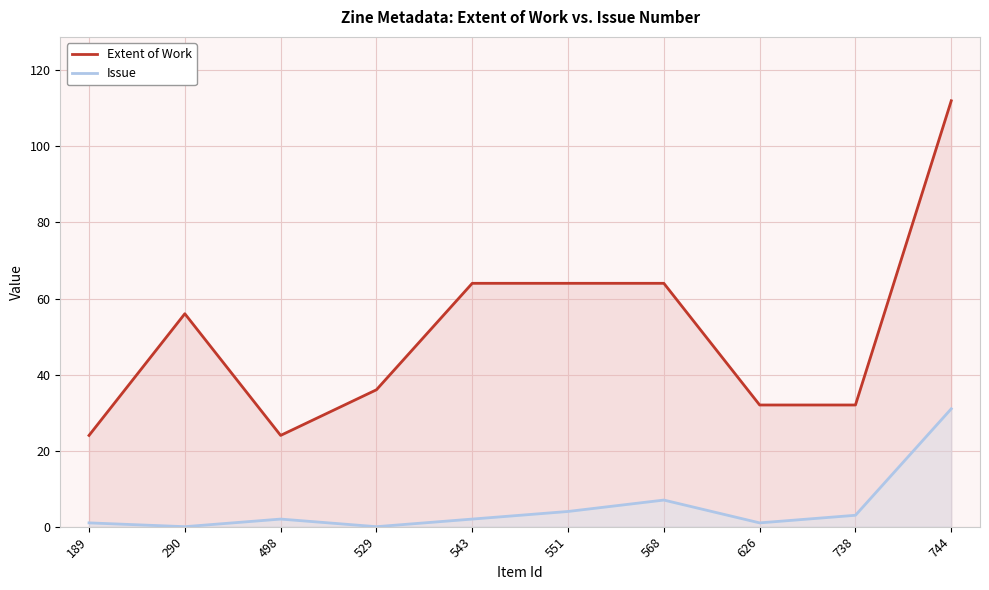

How many data points in Issue are above 2?

4